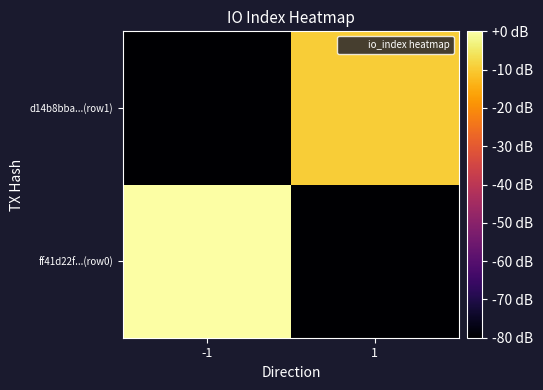

What is the smallest value displayed?

-80.0